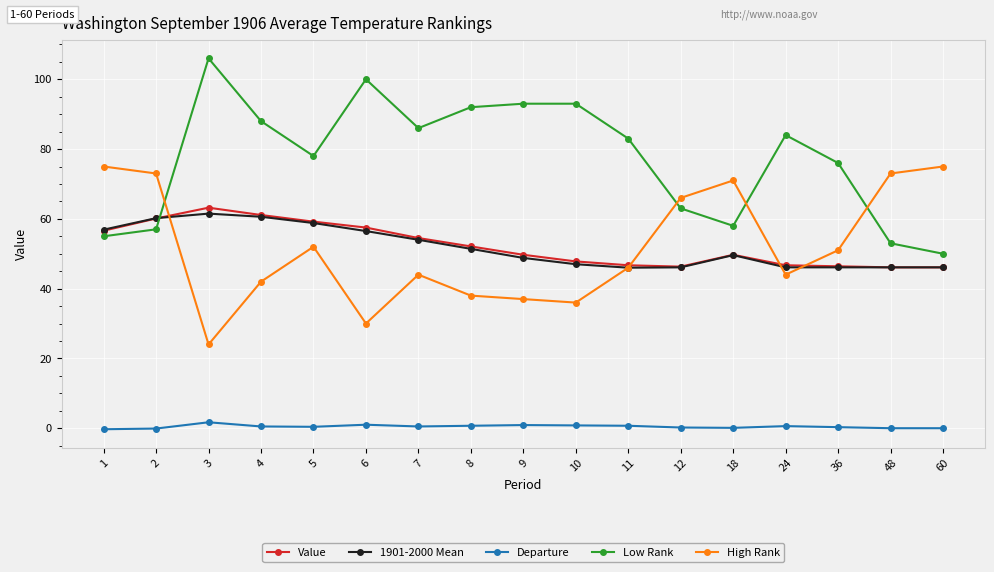

What is the smallest value displayed?

-0.3